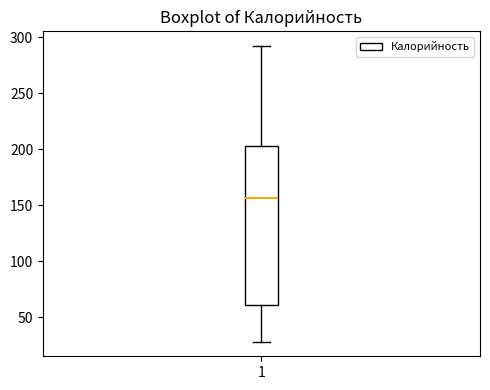

Read this box plot against the y-axis: the position of the median line, the range covered by the box, and the ends of both whiskers. The values are not printed on the chart, so give them approximately, as read against the axis.

median 155, box 60 to 205, whiskers 30 to 290